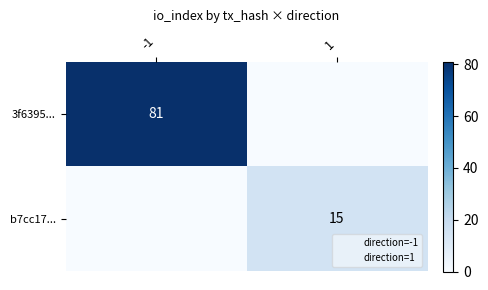

The value of b7cc17... at 1 is 15. True or false?

True